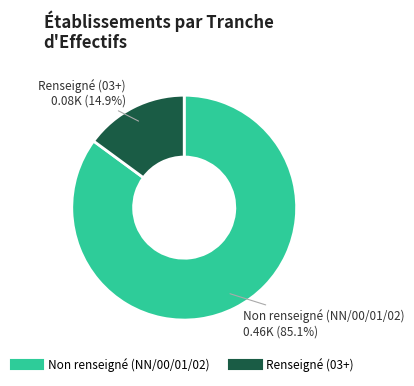

Does any single category account for the majority?

Yes